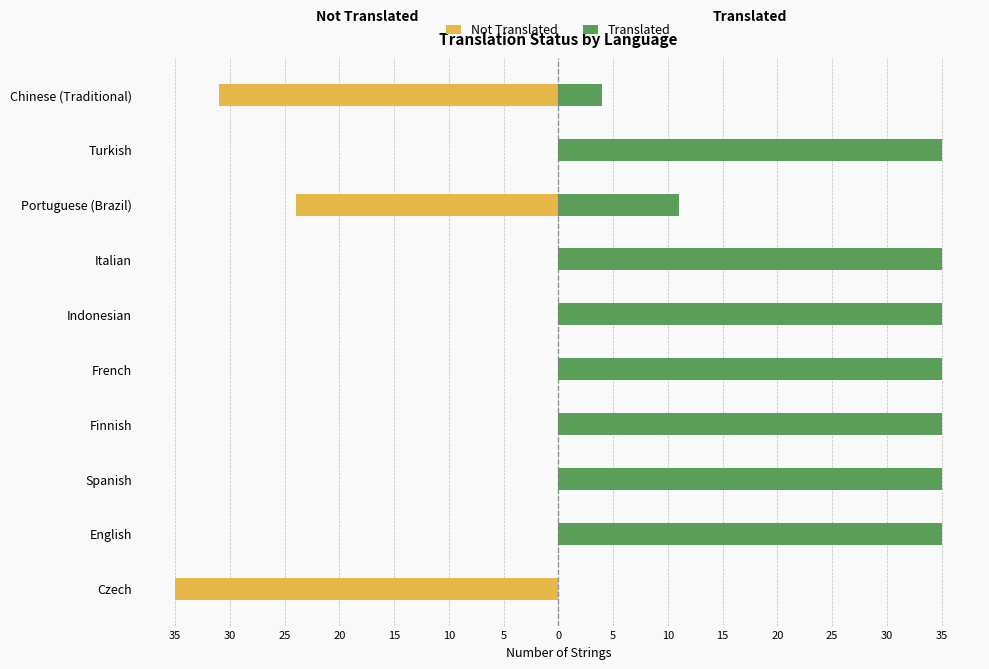

What is the value of the Translated bar at the 3rd from the left?

35